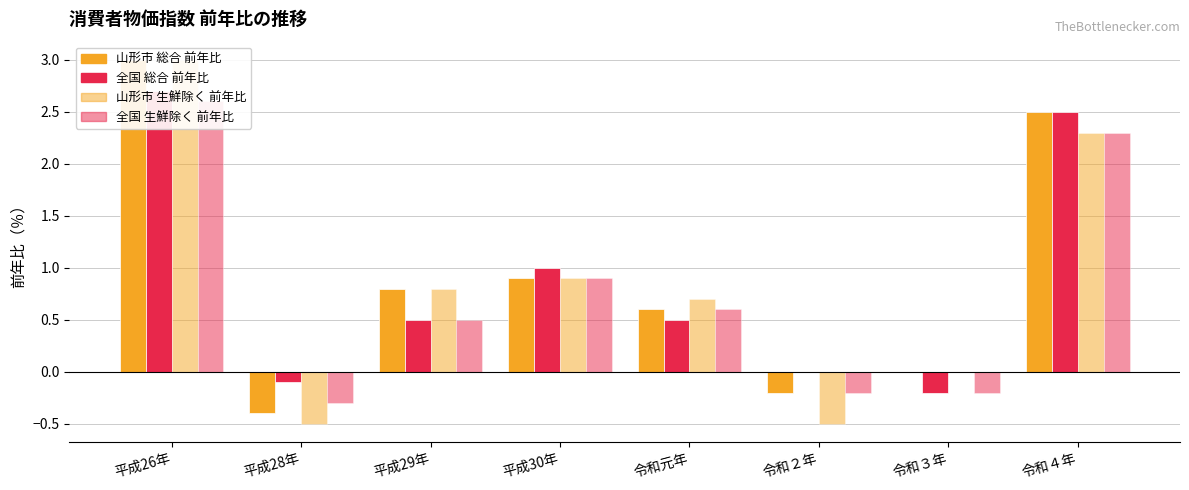

At which label does 山形市 総合 前年比 reach its minimum?

平成28年